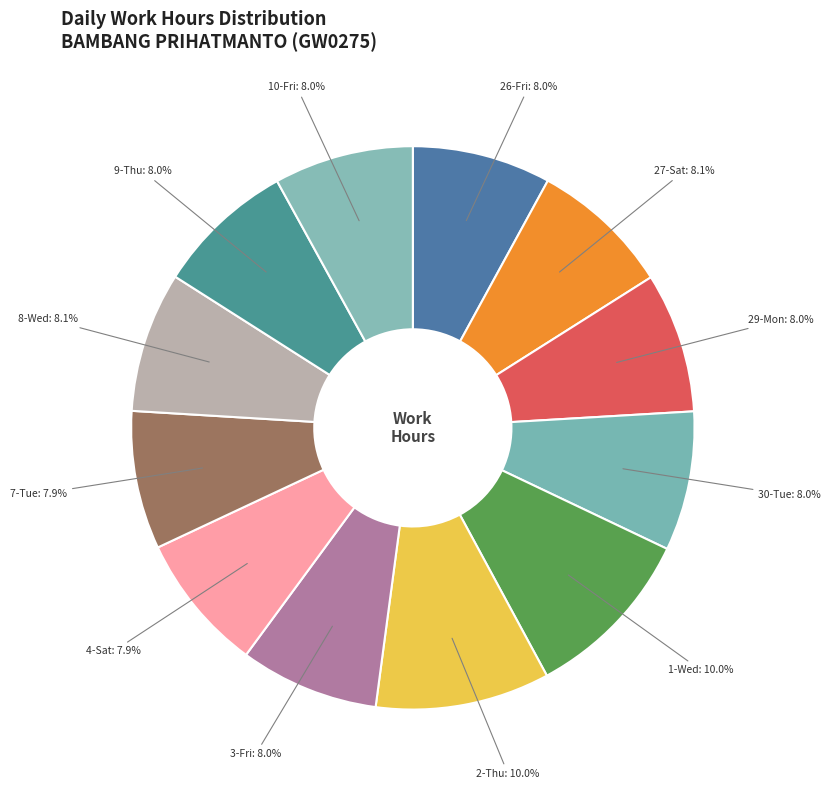

Count the number of slices in the pie.

12